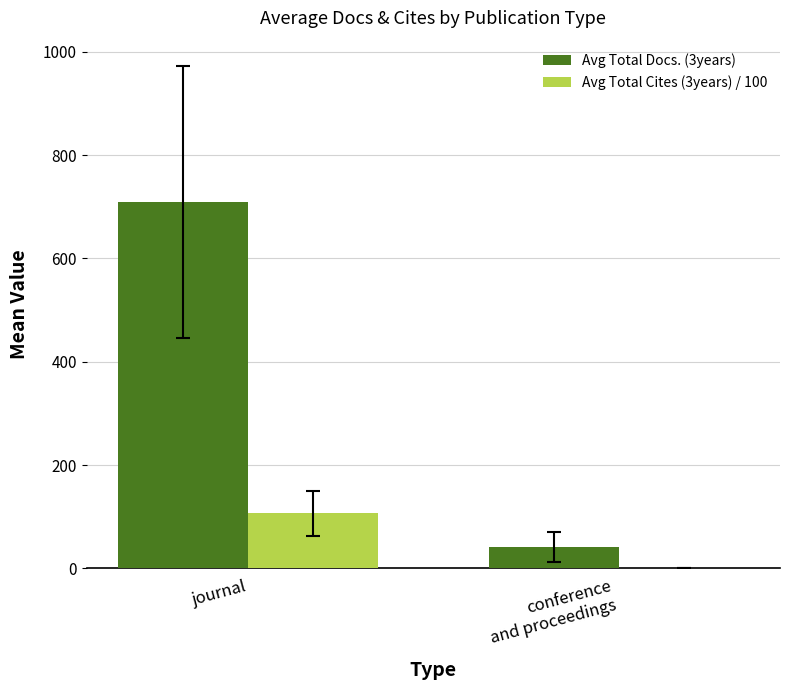

The value of Avg Total Docs. (3years) at journal is 162.5. True or false?

False